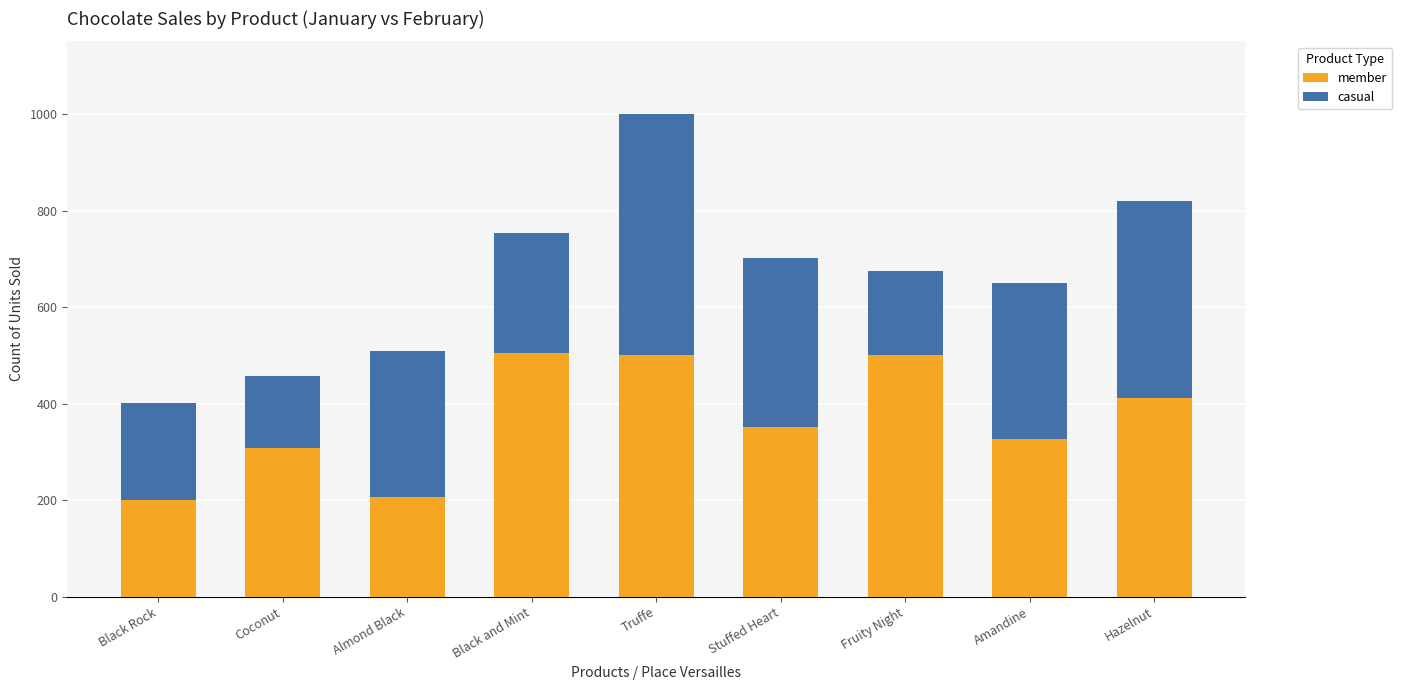

What is the difference between the maximum and second lowest values in the member series?

298